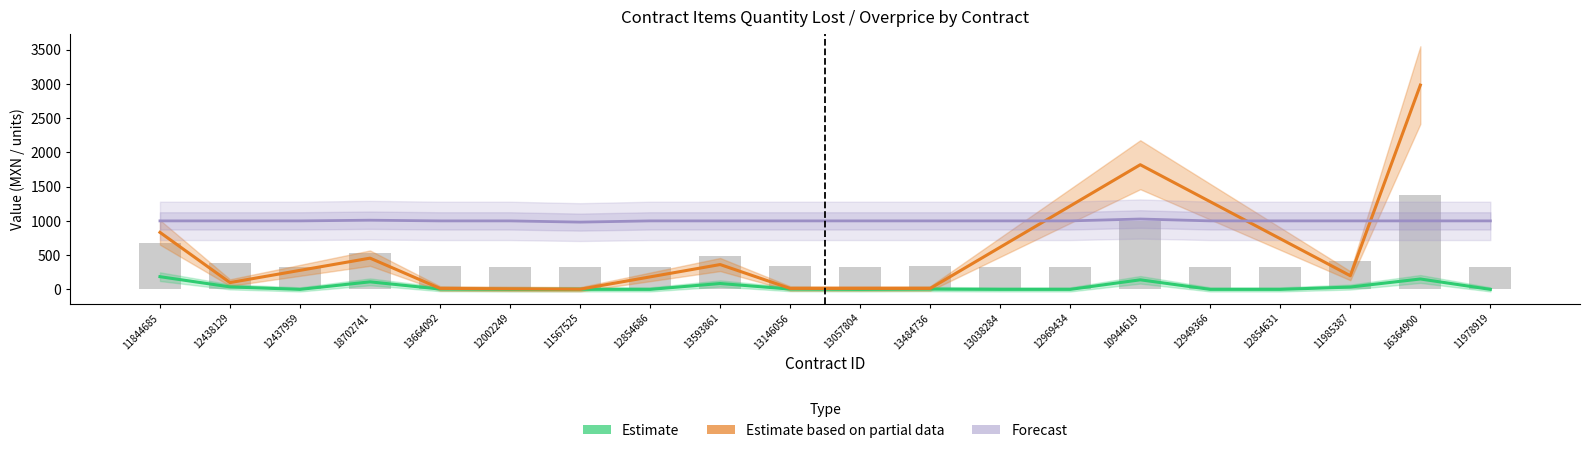

What is the spread (max minus min) of values at 13038284?

1000.7